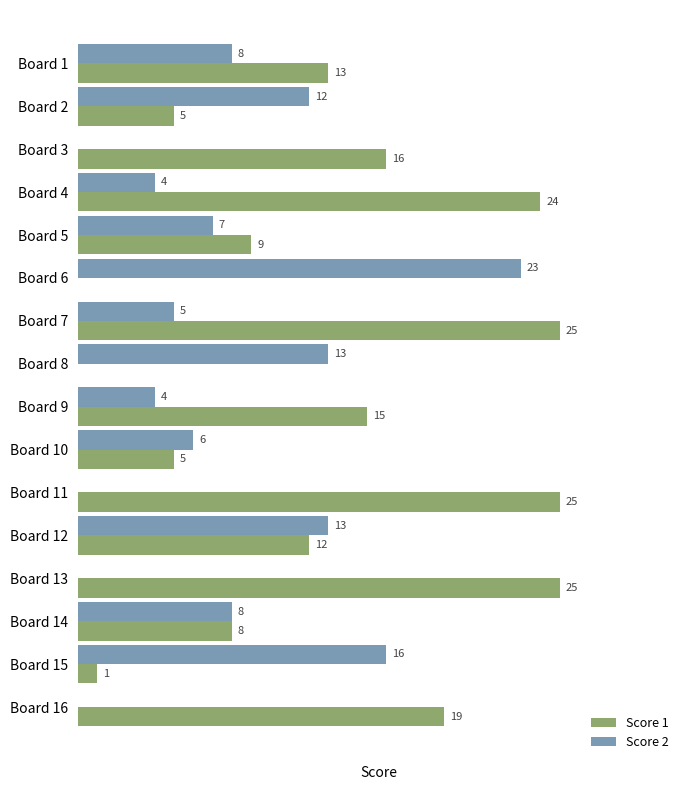

Which series has the largest total across all categories?

Score 1